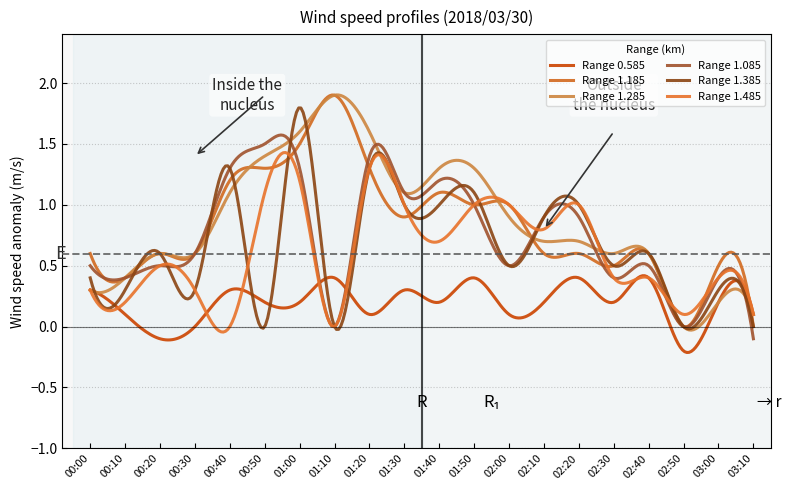

Is this an area chart (filled region under the line)?

No